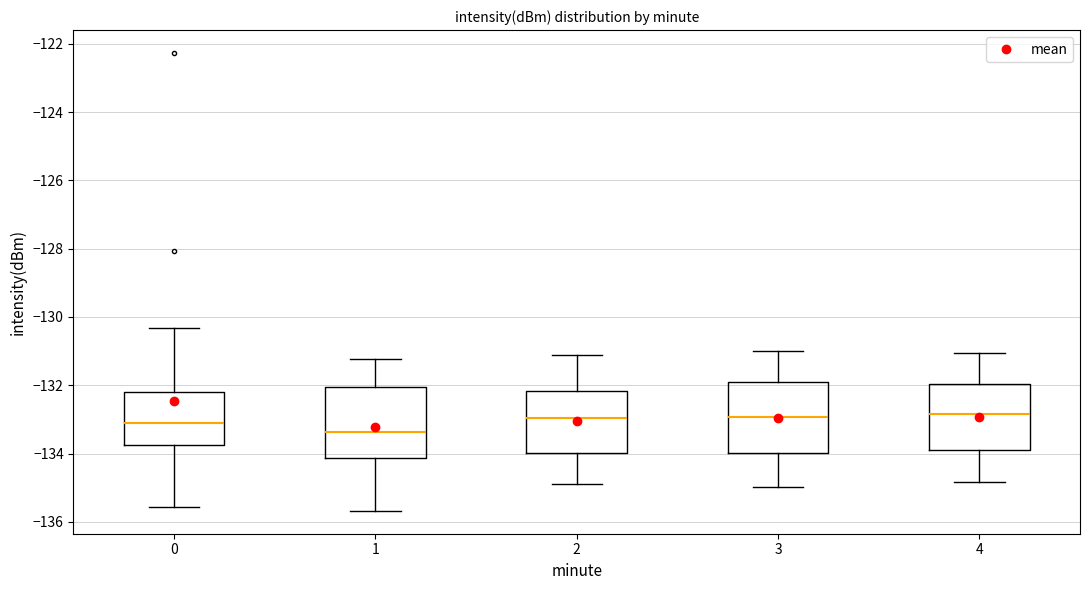

Where does the lower whisker of the box at x = 3 end on the y-axis? The values are not printed on the chart, so give them approximately, as read against the axis.

-135.0